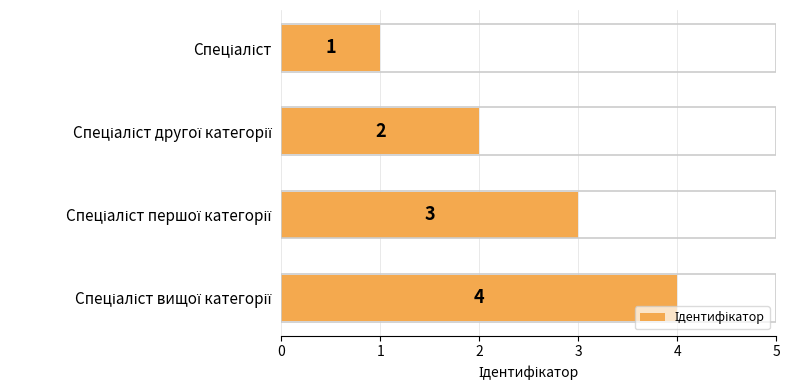

What is the greatest value displayed?

4